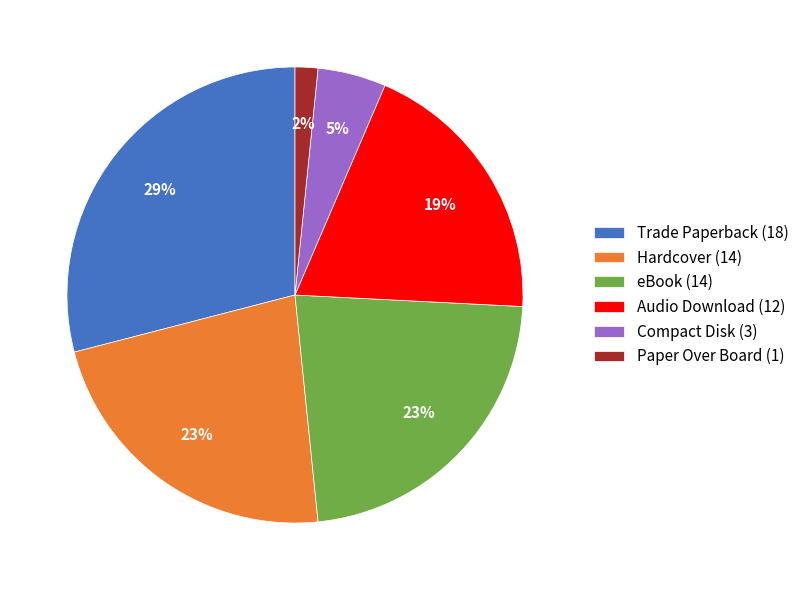

Is it true that Audio Download is 33% of the pie?

False